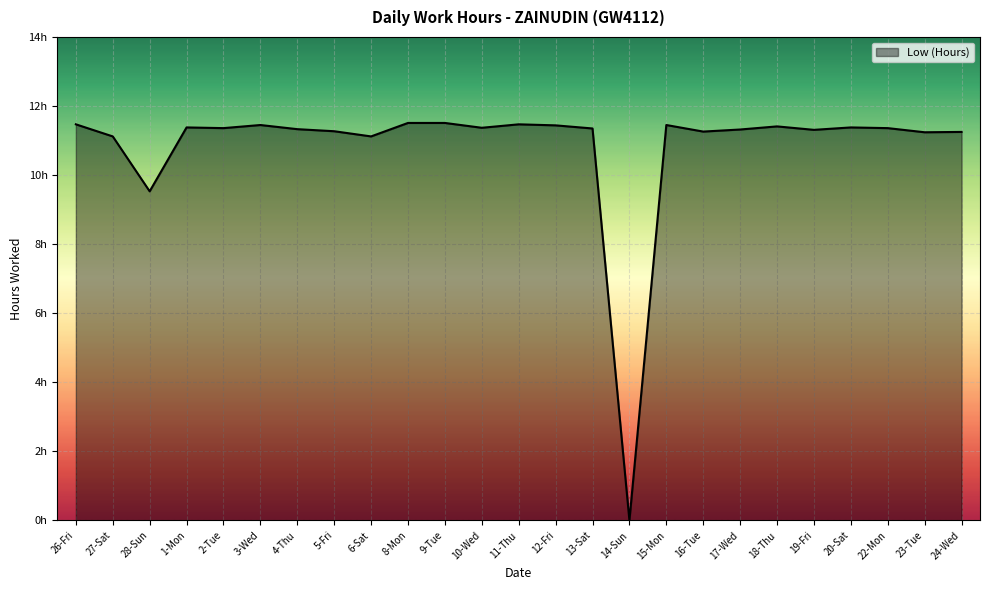

Does the chart display data point markers on the line(s)?

No